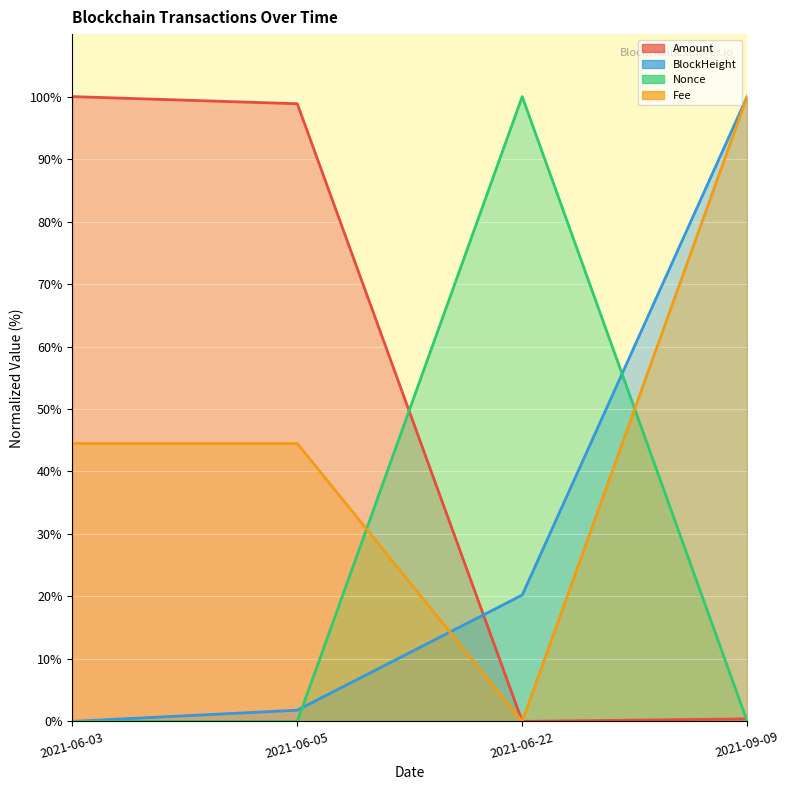

At which category is the sum across all series the highest?

2021-09-09